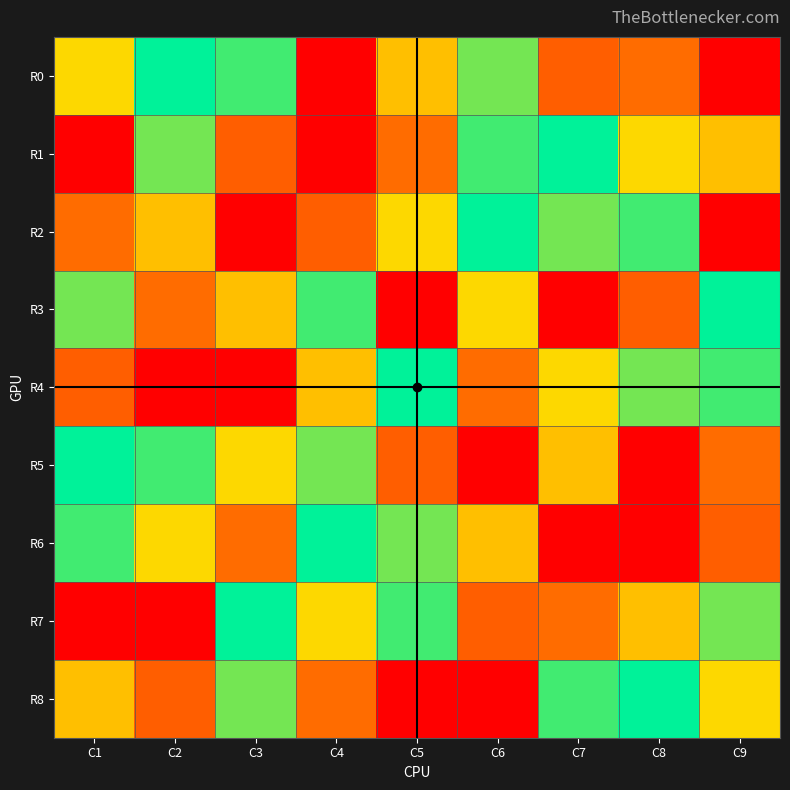

Which category has the lowest value across all series?

C4